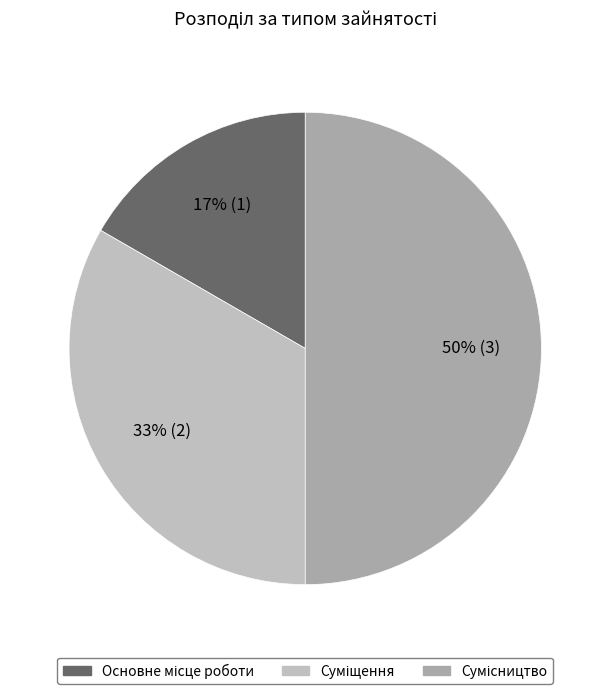

Count the number of slices in the pie.

3